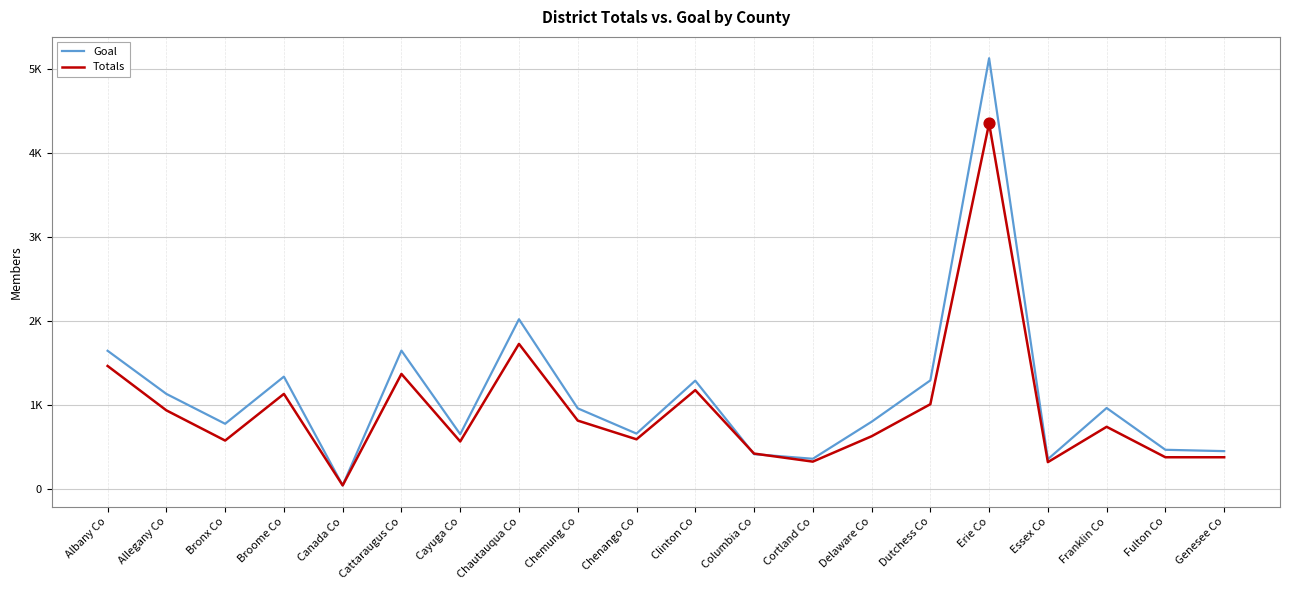

At how many categories does at least one series exceed 473?

14